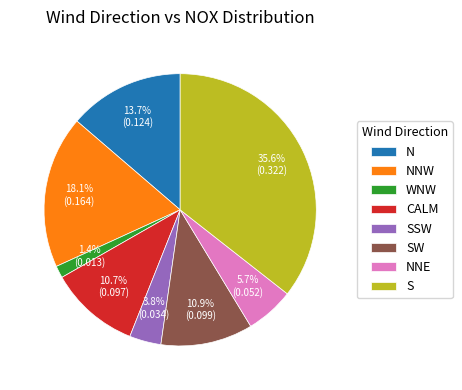

Is the sum of N and WNW greater than half?

No